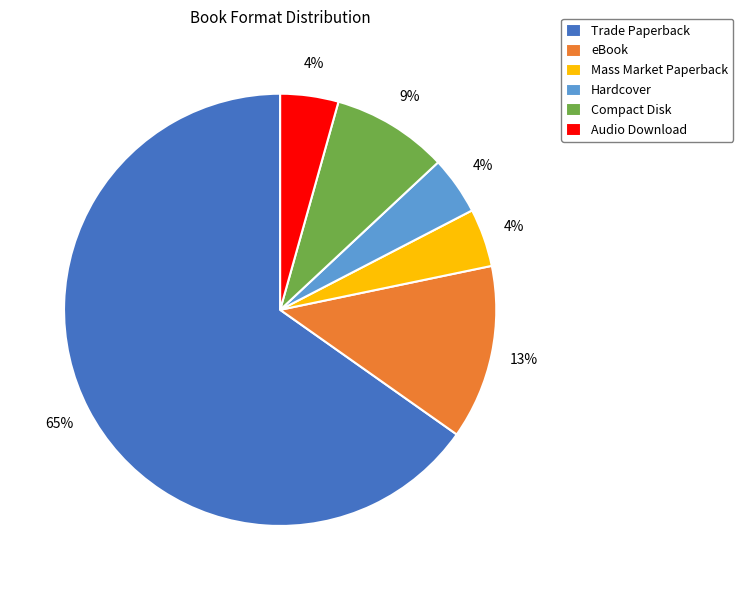

True or false: Mass Market Paperback accounts for 4% of the total.

True